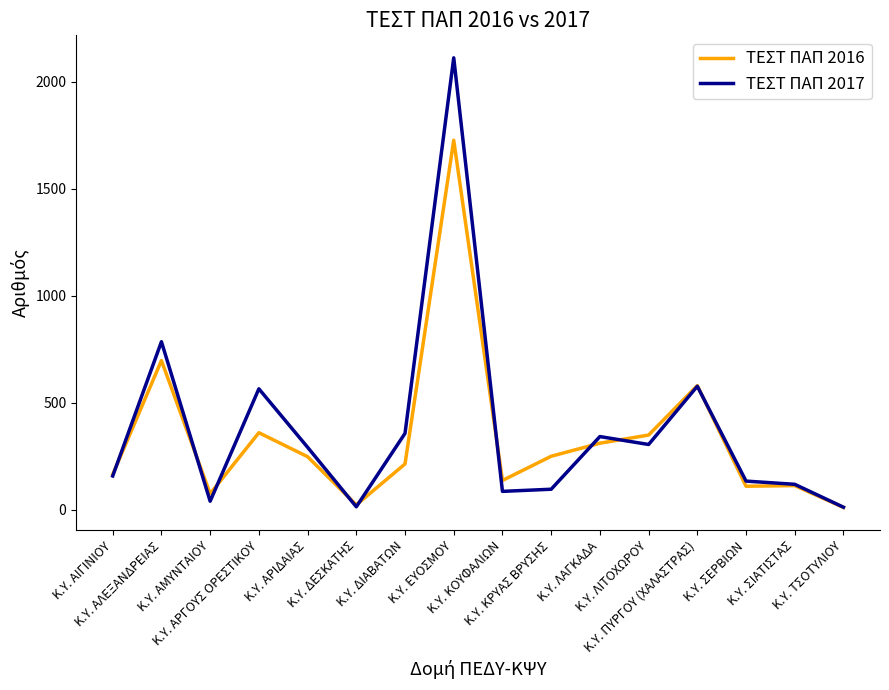

What is the greatest value displayed?

2112